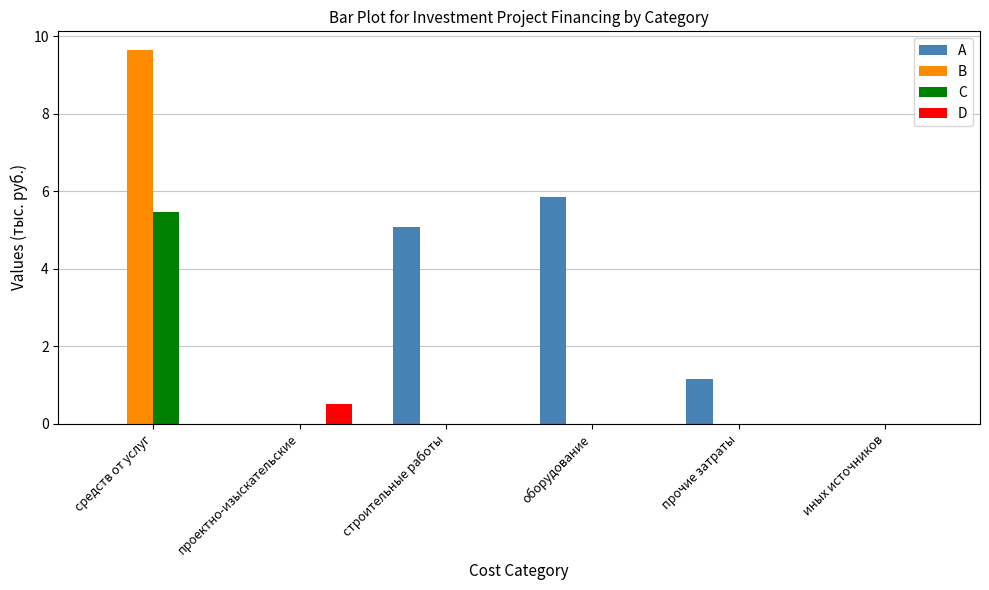

How many groups of bars are there?

6